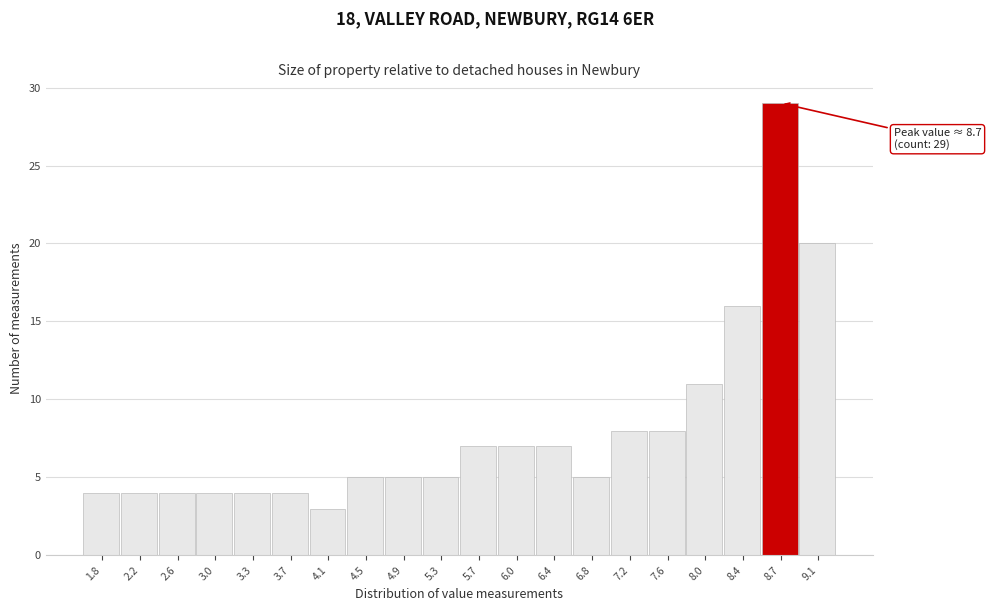

Reading right to left, transcribe all the data shown in this chart.

9.1=20	8.7=29	8.4=16	8.0=11	7.6=8	7.2=8	6.8=5	6.4=7	6.0=7	5.7=7	5.3=5	4.9=5	4.5=5	4.1=3	3.7=4	3.3=4	3.0=4	2.6=4	2.2=4	1.8=4